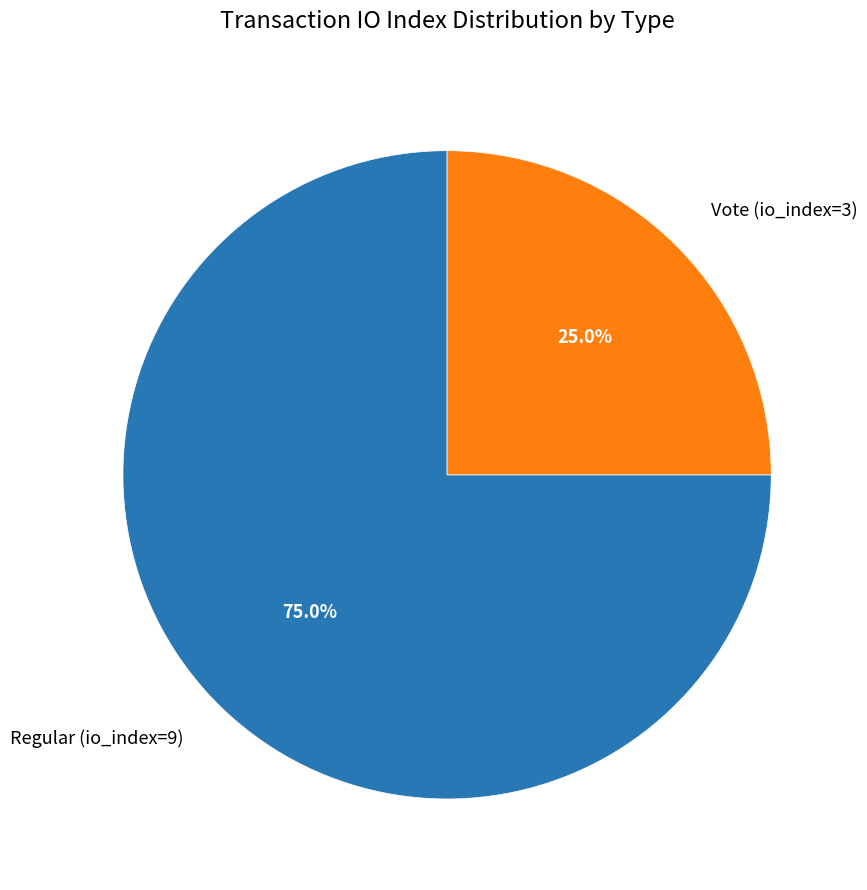

To the nearest percent, what is the average slice percentage?

50%